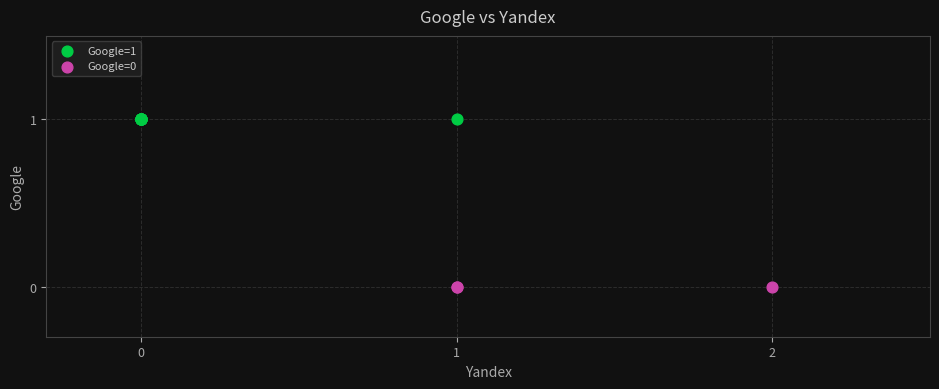

Which series reaches the maximum Y coordinate?

Google=1